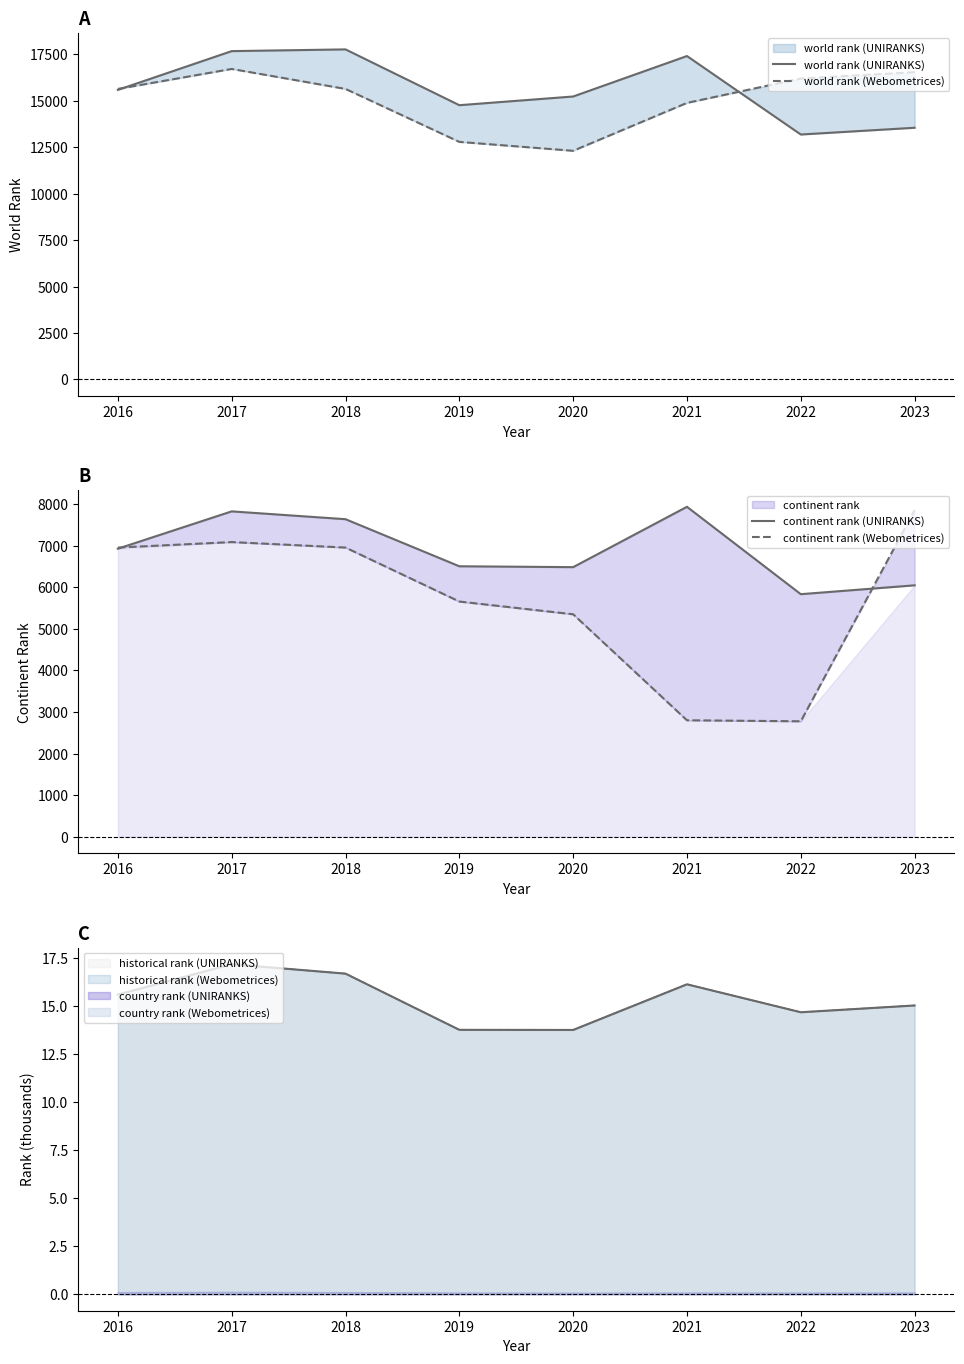

What is the maximum value for world rank (Webometrices)?

16719